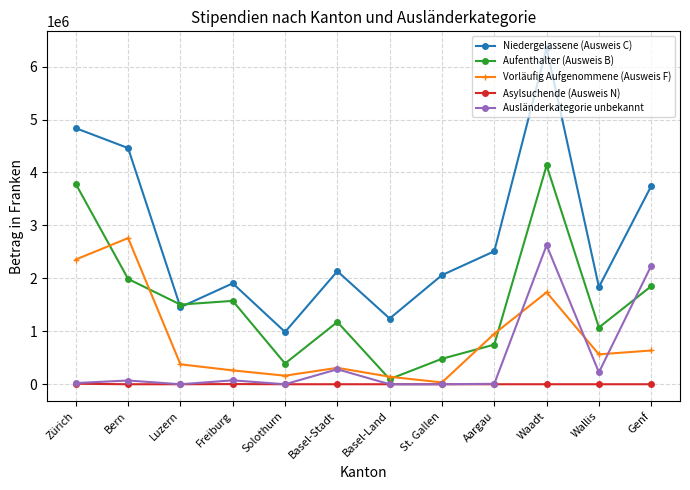

The Niedergelassene (Ausweis C) series shows 2134993 at Basel-Stadt. True or false?

True